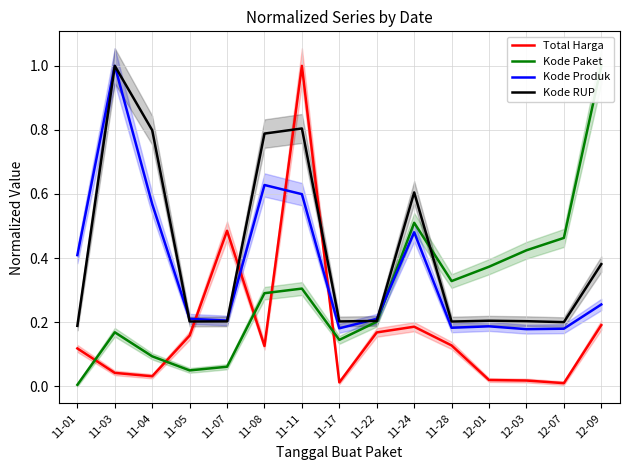

What is the sum of all Kode Paket values?

4.4